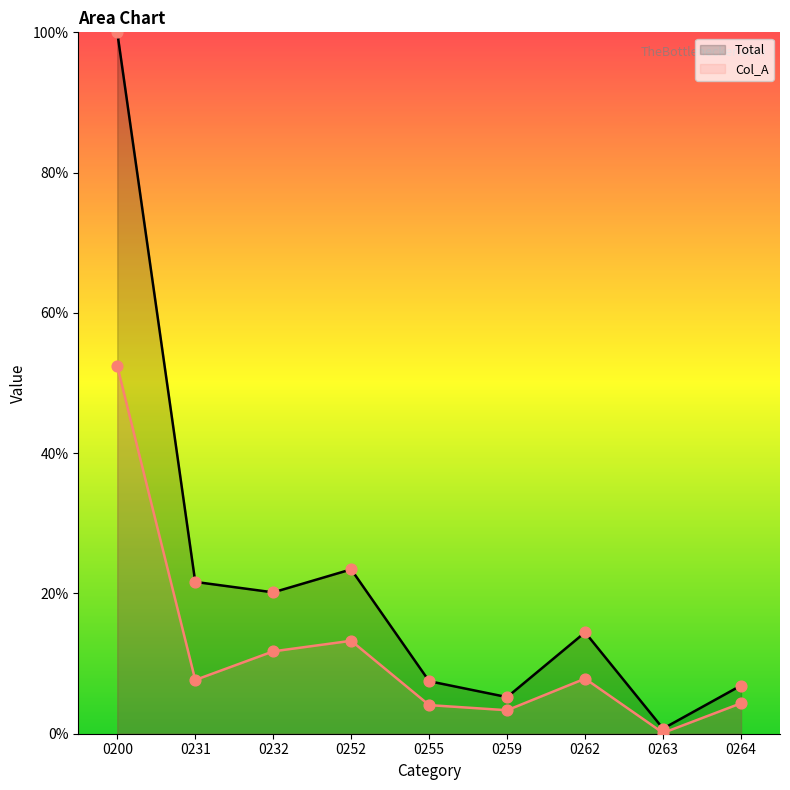

Which series contains the highest Y value?

Total